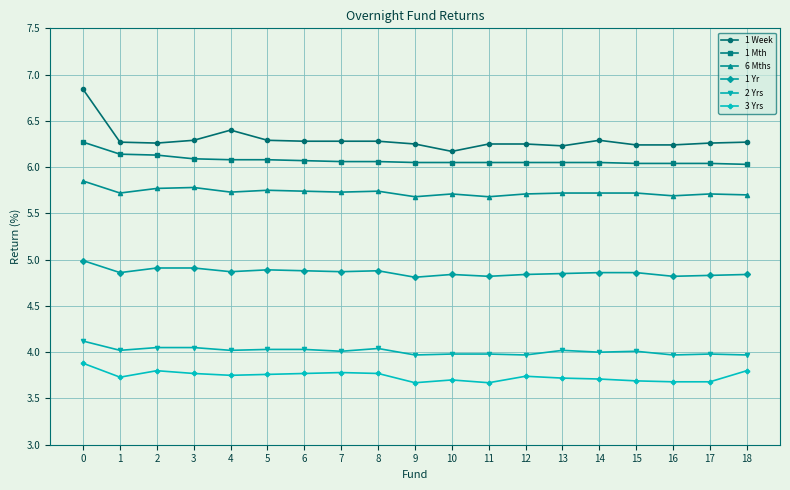

The 6 Mths series shows 8.7 at 8. True or false?

False